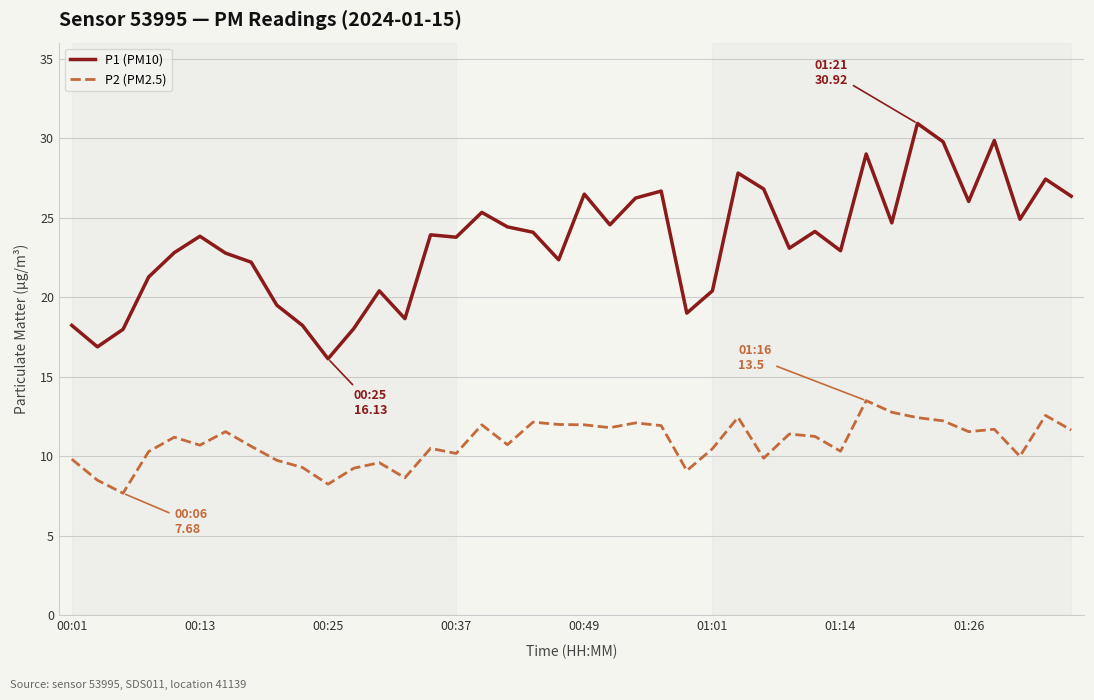

Which series has the widest spread of values?

P1 (PM10)